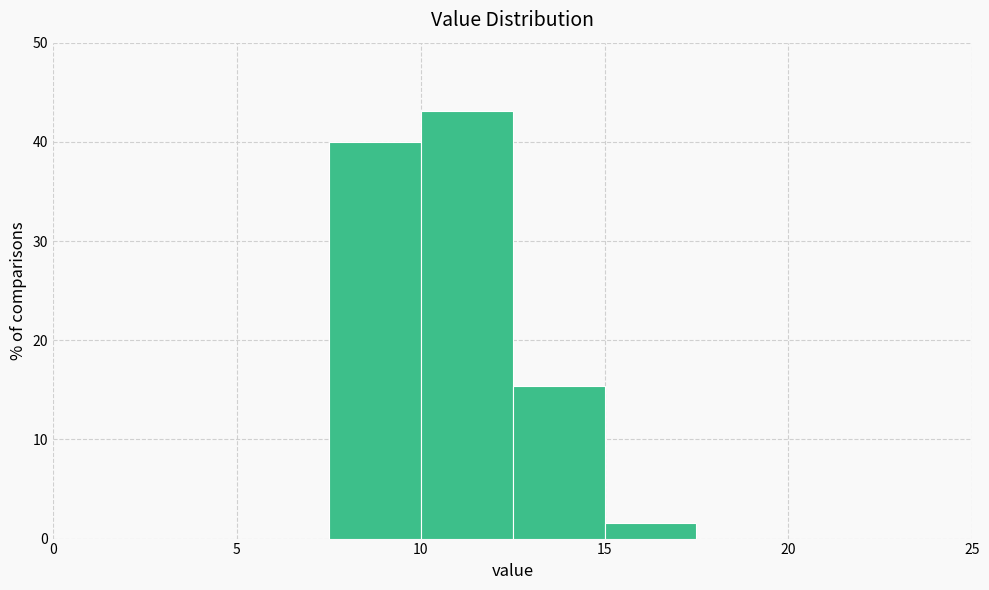

Reading left to right, transcribe this chart: for each bar, give the range it covers on the x-axis and its height. The values are not printed on the chart, so give them approximately, as read against the axis.

0.0 to 2.5: 0
2.5 to 5.0: 0
5.0 to 7.5: 0
7.5 to 10.0: 40
10.0 to 12.5: 43
12.5 to 15.0: 15
15.0 to 17.5: 2
17.5 to 20.0: 0
20.0 to 22.5: 0
22.5 to 25.0: 0